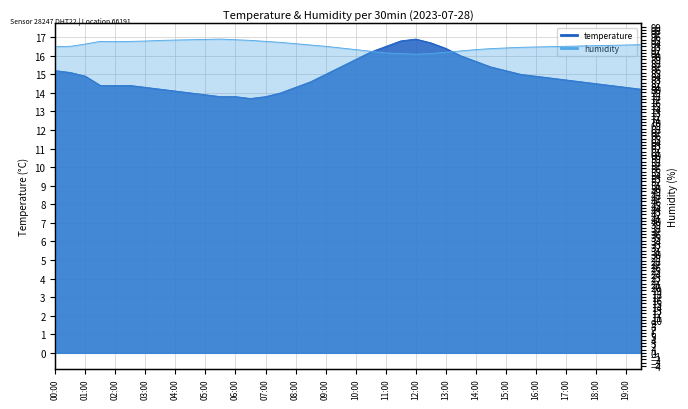

True or false: temperature has a value of 15.2 at 15:00.

True